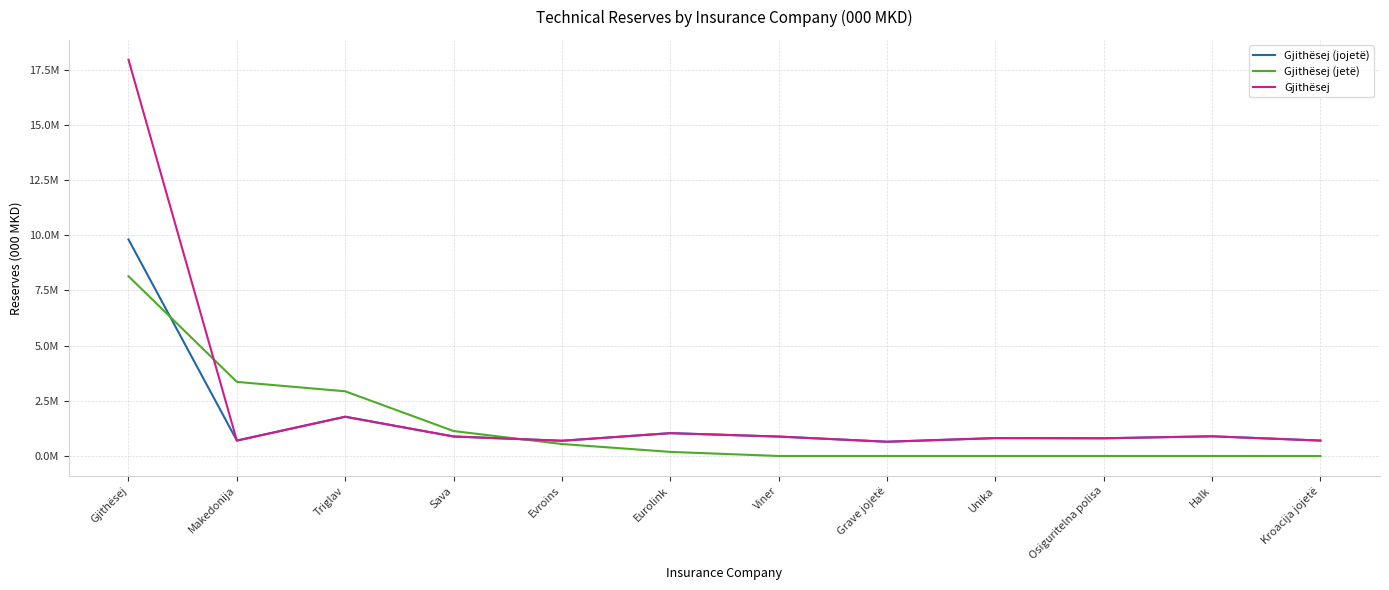

At which category is the sum across all series the highest?

Gjithësej